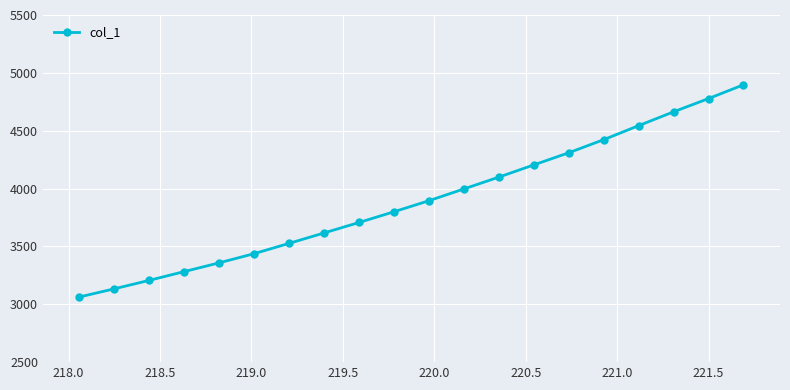

Reading right to left, transcribe all the data shown in this chart.

4896.6	4777.8	4663.3	4543.9	4422.9	4309.7	4204.8	4099.2	3997.2	3895.3	3799.9	3707.2	3616.9	3526.8	3437.9	3358.5	3282.8	3207.2	3134.0	3063.4